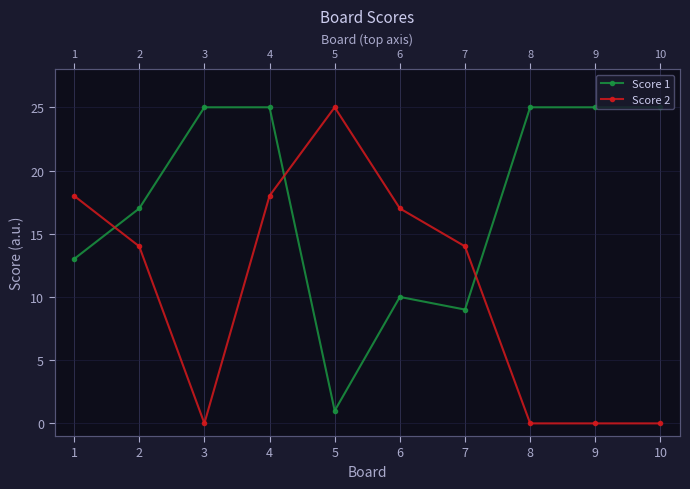

What is the sum of all Score 1 values?

175